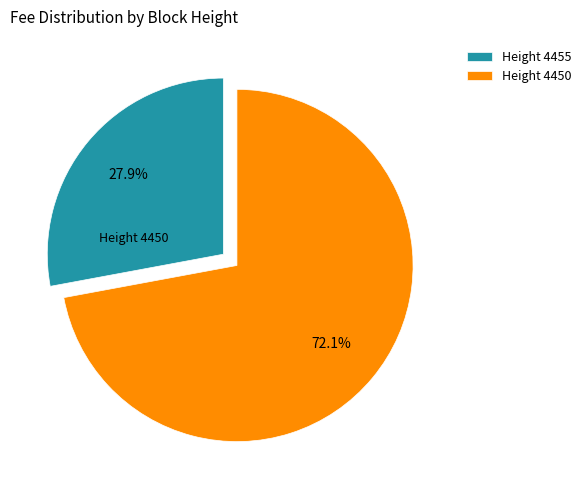

Rank the categories by value from lowest to highest.

Height 4455, Height 4450